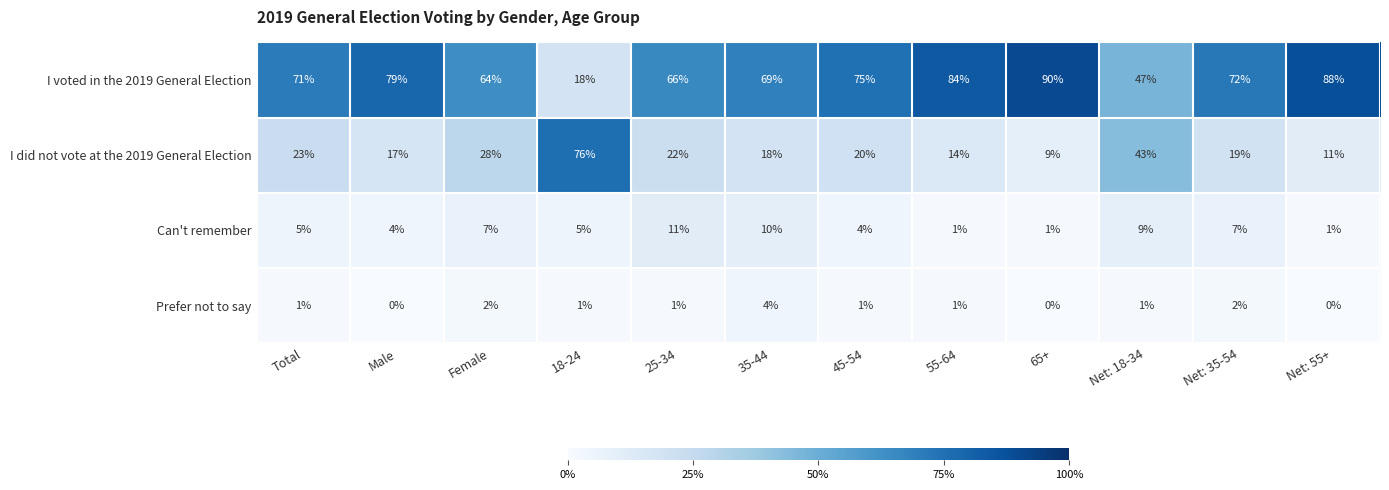

What is the sum of the I voted in the 2019 General Election values at 65+ and 18-24?

108